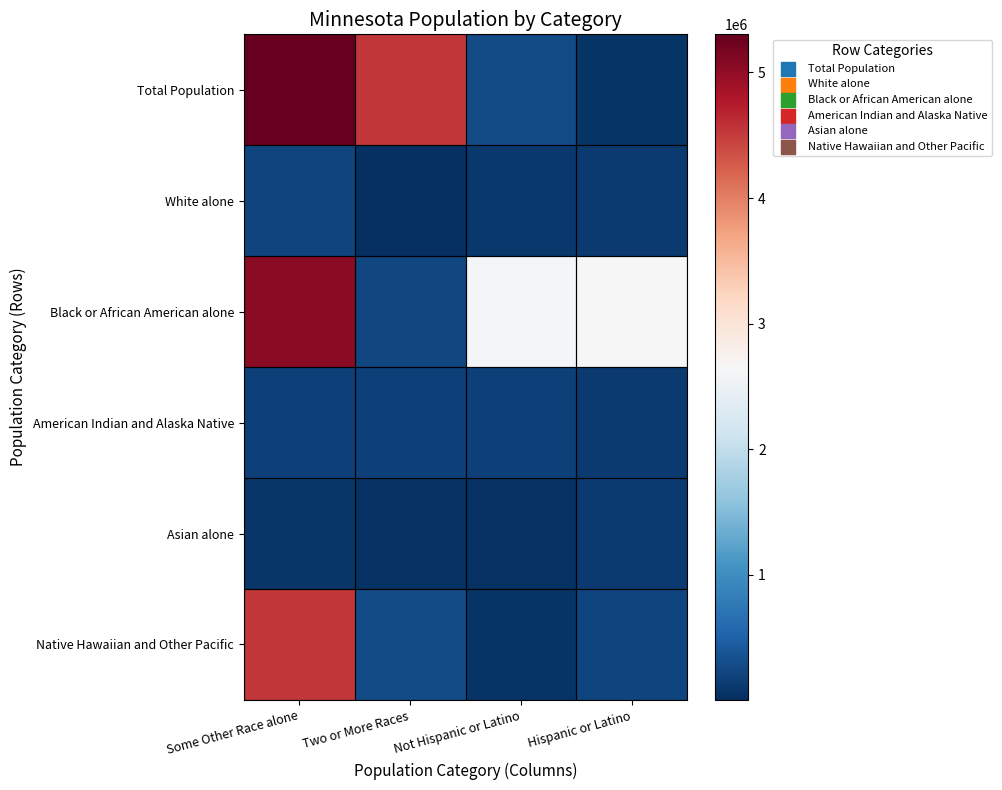

Reading left to right, extract all data points from this chart.

Total Population: Some Other Race alone=5303925	Two or More Races=4524062	Not Hispanic or Latino=274412	Hispanic or Latino=60916
White alone: Some Other Race alone=214234	Two or More Races=2156	Not Hispanic or Latino=103000	Hispanic or Latino=125145
Black or African American alone: Some Other Race alone=5053667	Two or More Races=250258	Not Hispanic or Latino=2632132	Hispanic or Latino=2671793
American Indian and Alaska Native: Some Other Race alone=181342	Two or More Races=181614	Not Hispanic or Latino=180356	Hispanic or Latino=113281
Asian alone: Some Other Race alone=75313	Two or More Races=37231	Not Hispanic or Latino=35730	Hispanic or Latino=107764
Native Hawaiian and Other Pacific: Some Other Race alone=4524062	Two or More Races=274412	Not Hispanic or Latino=60916	Hispanic or Latino=214234